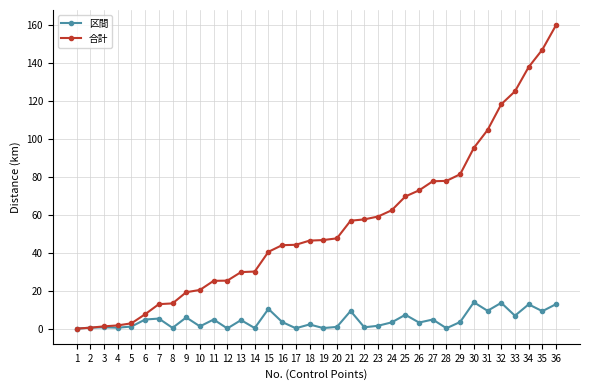

Count the number of categories in the chart.

36